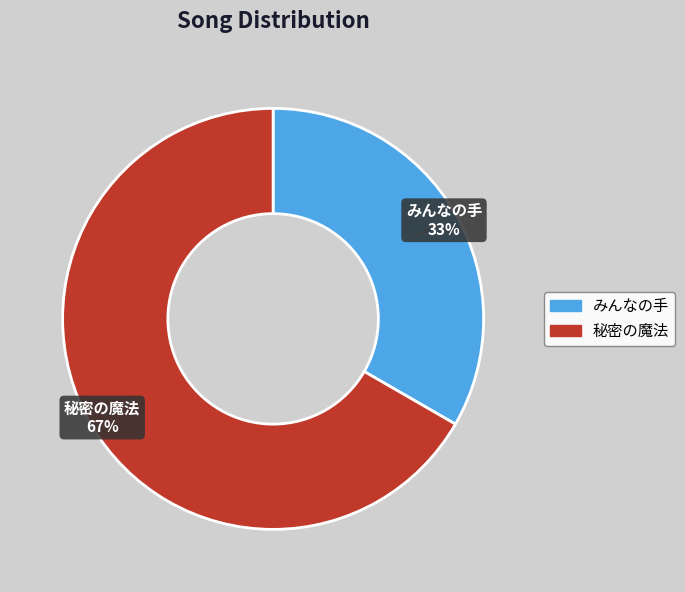

Approximately how many times larger is the value at 秘密の魔法 compared to みんなの手?

2.0